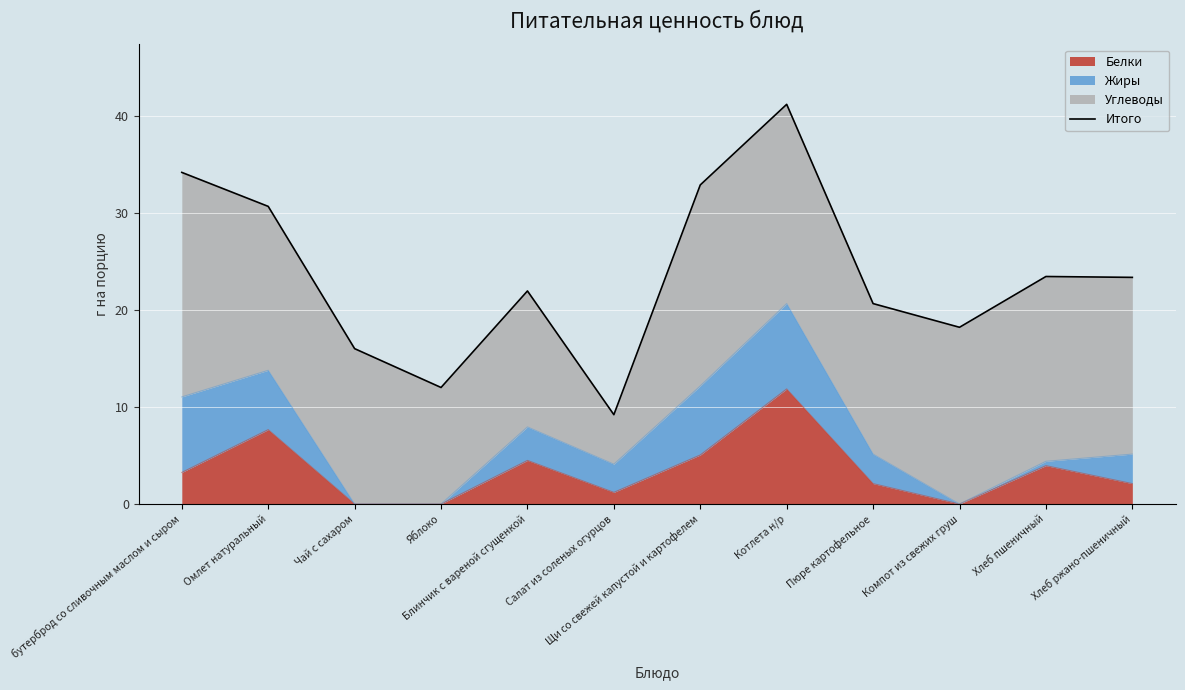

What is the smallest value displayed?

9.2